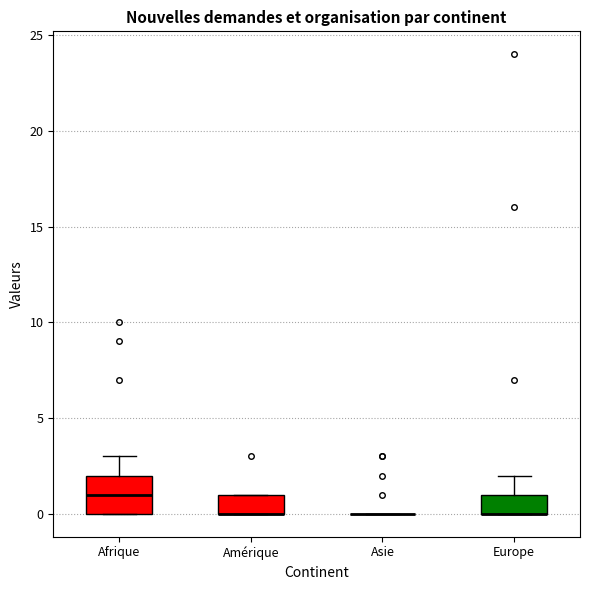

Reading left to right, read every box against the y-axis: the position of its median line, the range the box covers, and the ends of its whiskers. The values are not printed on the chart, so give them approximately, as read against the axis.

Afrique: median 1, box 0 to 2, whiskers 0 to 3
Amérique: median 0 (drawn on the box's lower edge), box 0 to 1, whiskers 0 to 1
Asie: box collapsed to a line at 0, whiskers 0 to 0
Europe: median 0 (drawn on the box's lower edge), box 0 to 1, whiskers 0 to 2